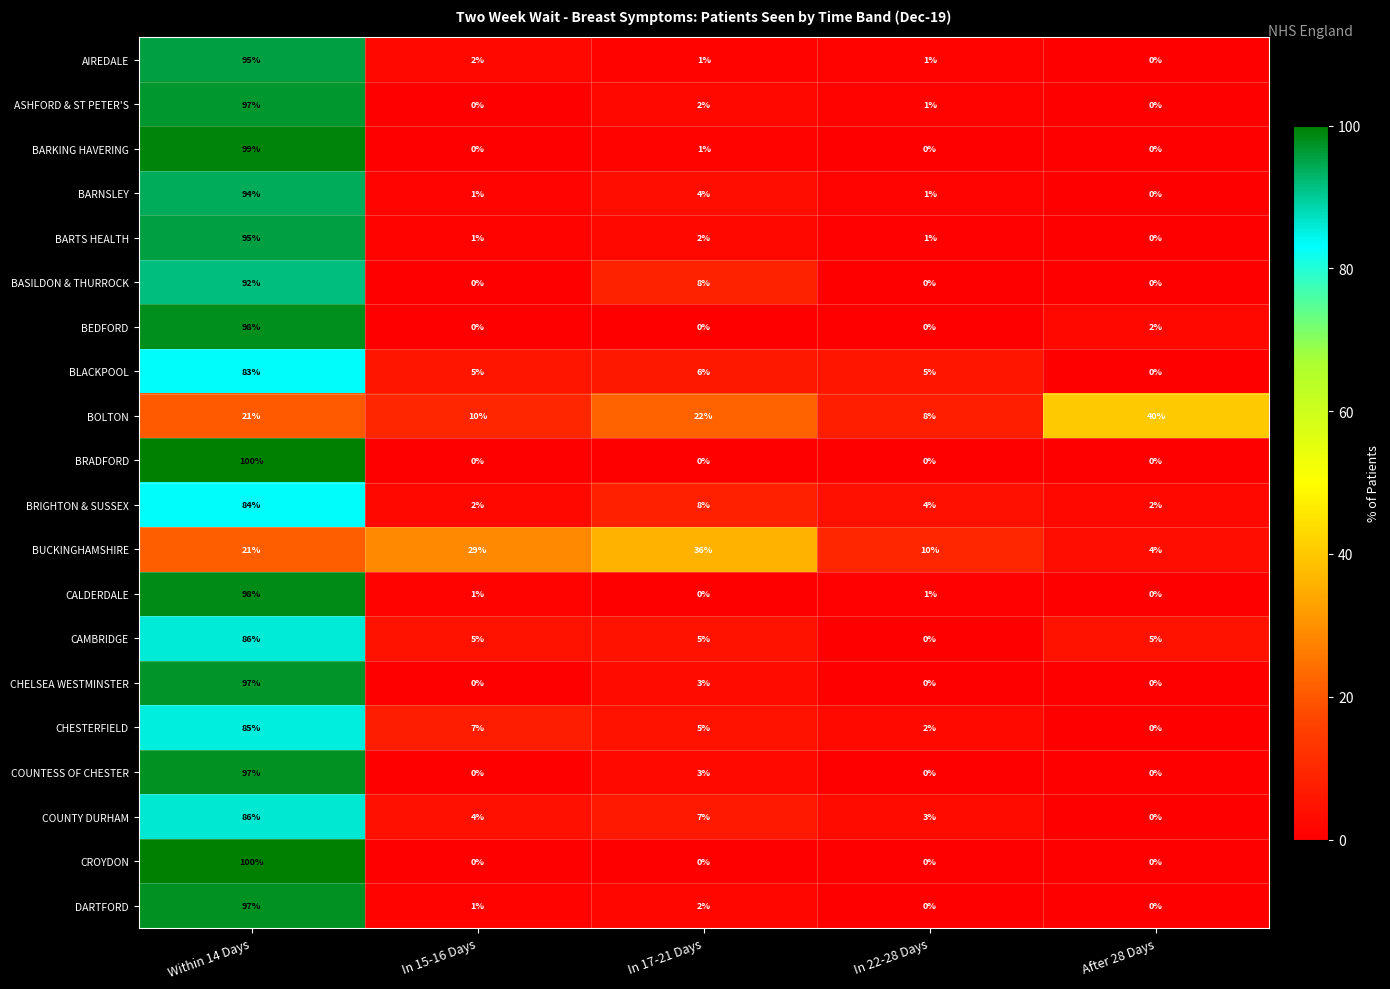

Between In 15-16 Days and After 28 Days, which series saw the biggest shift?

BOLTON